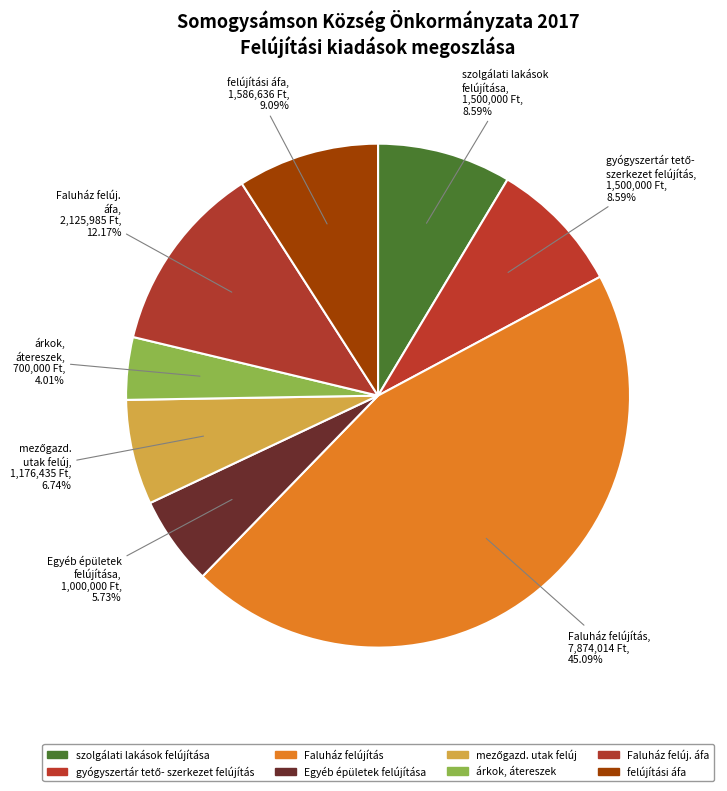

What is the smallest slice in the pie chart?

árkok, átereszek